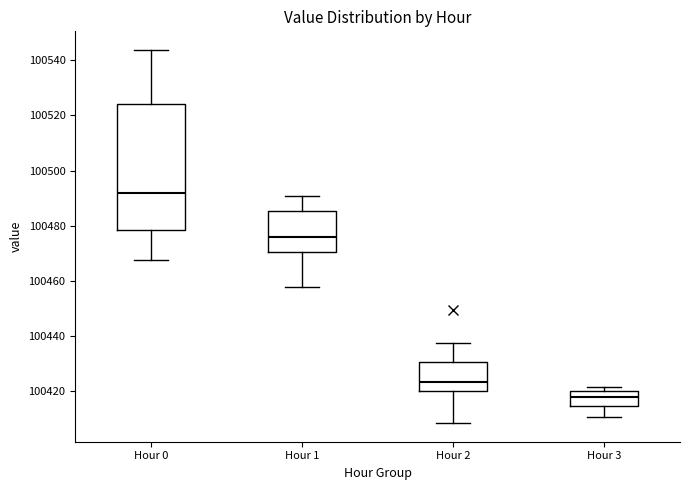

Which box has the highest median line?

Hour 0